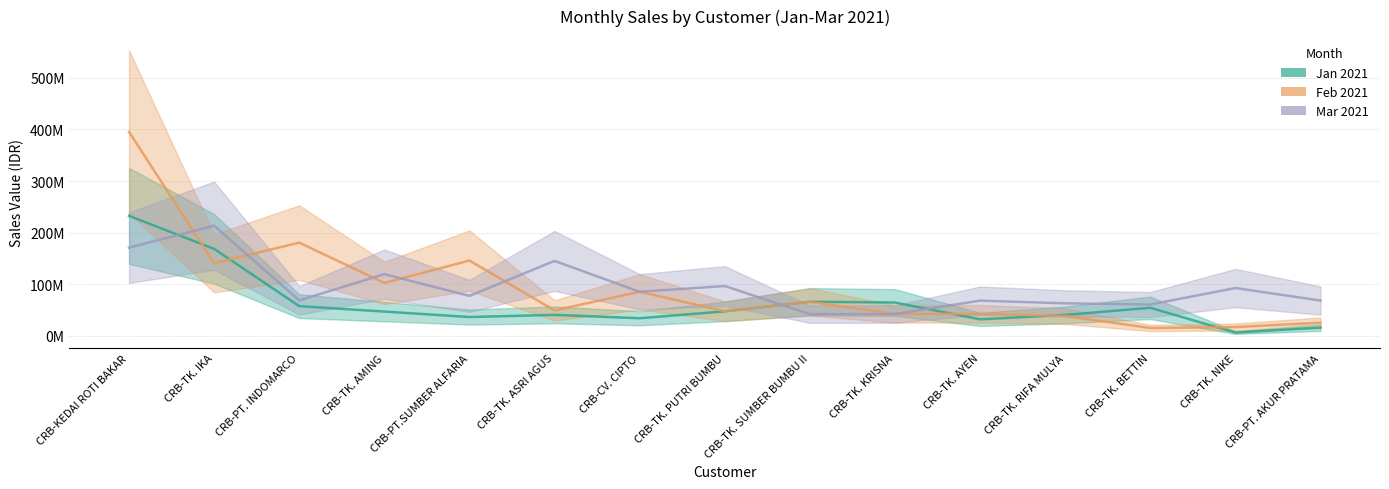

In Feb 2021, how many points are lower than both neighbors (excluding endpoints)?

5